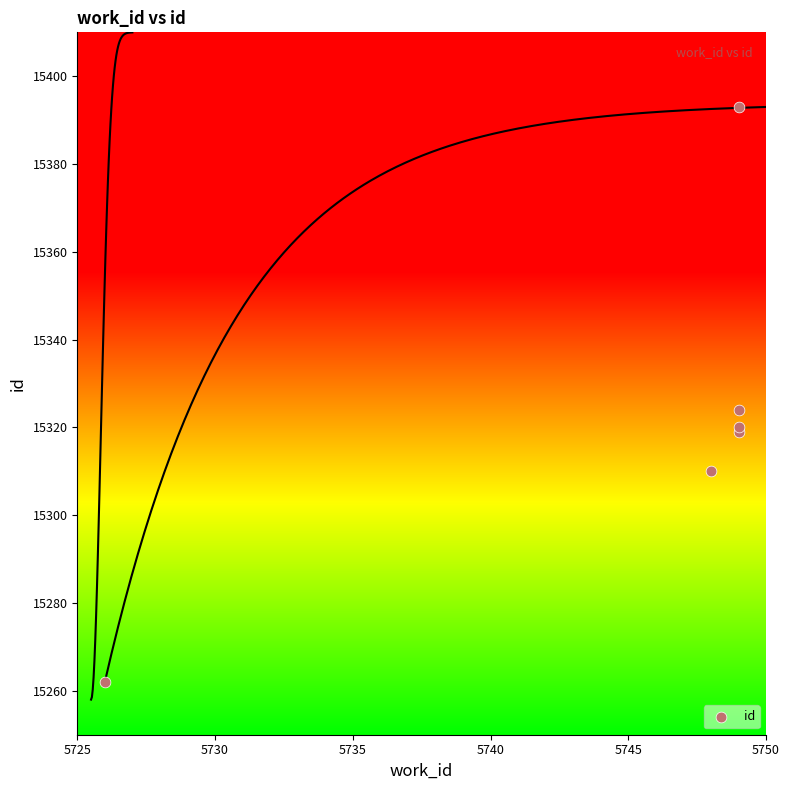

What Y value in the scatter plot is closest to 15327?

15324